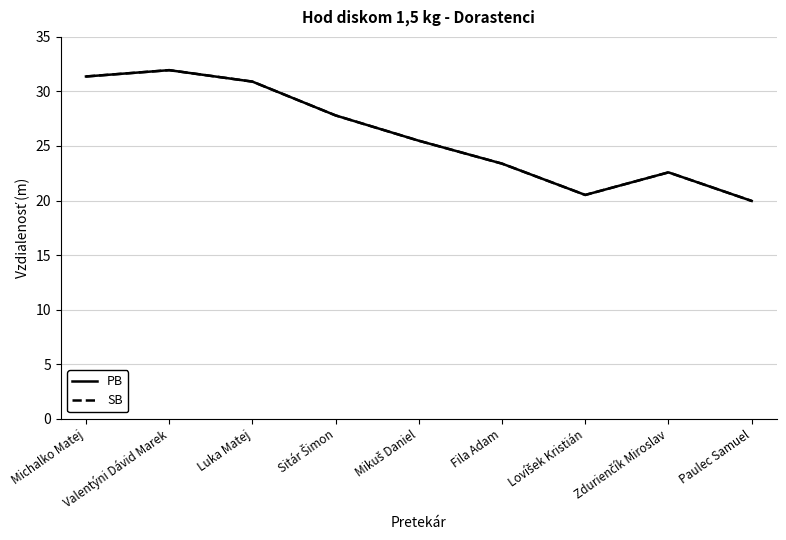

What position from the right is Mikuš Daniel?

5